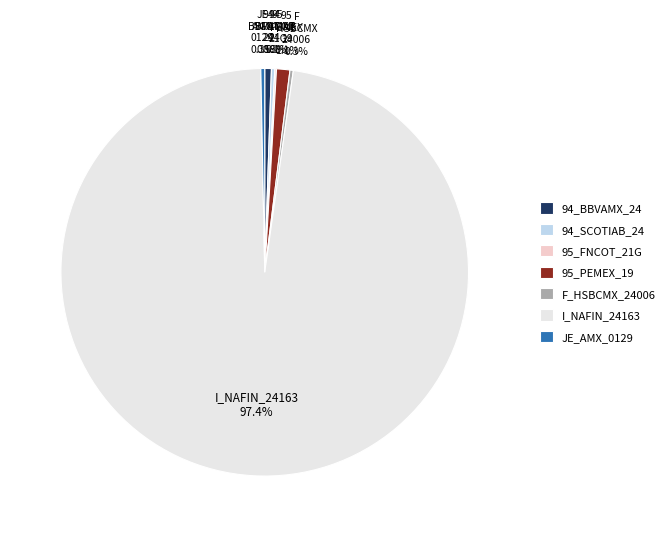

Do JE_AMX_0129 and I_NAFIN_24163 together represent more than half of the pie?

Yes